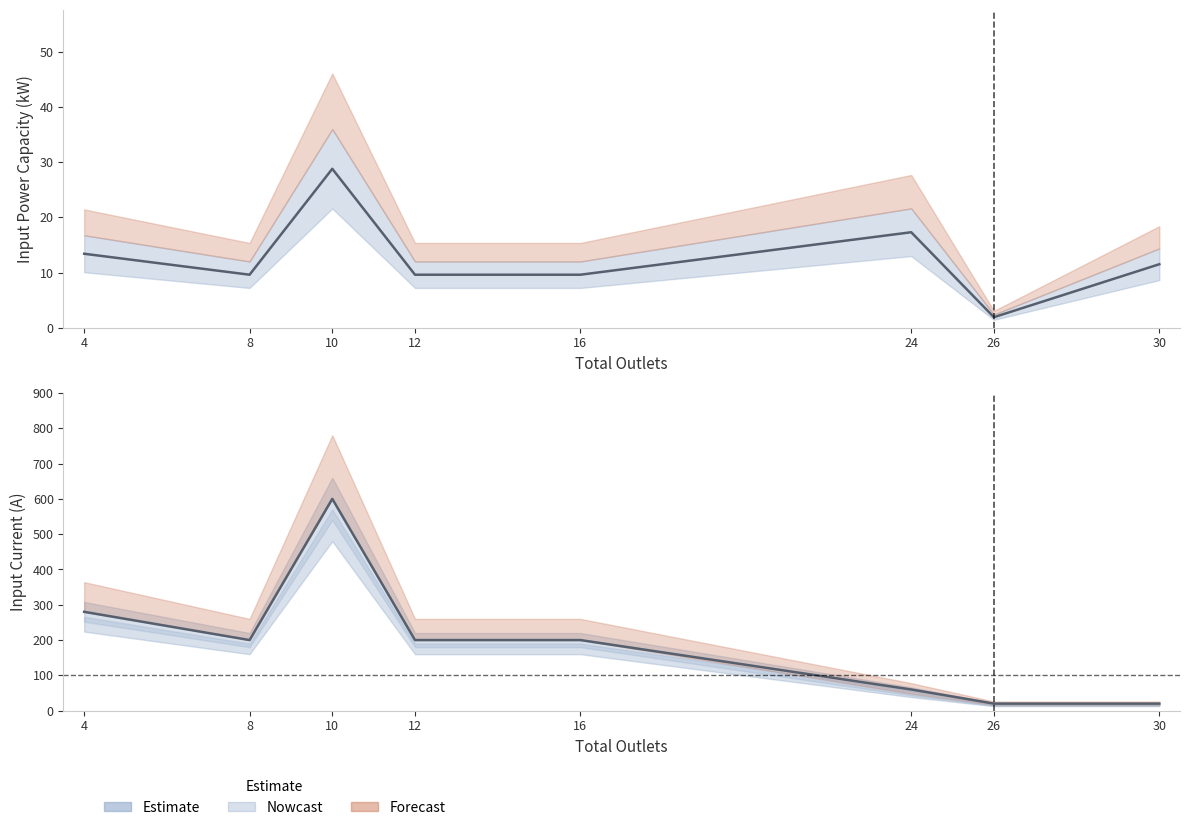

True or false: Input Current and Input Power Capacity intersect in this chart.

False